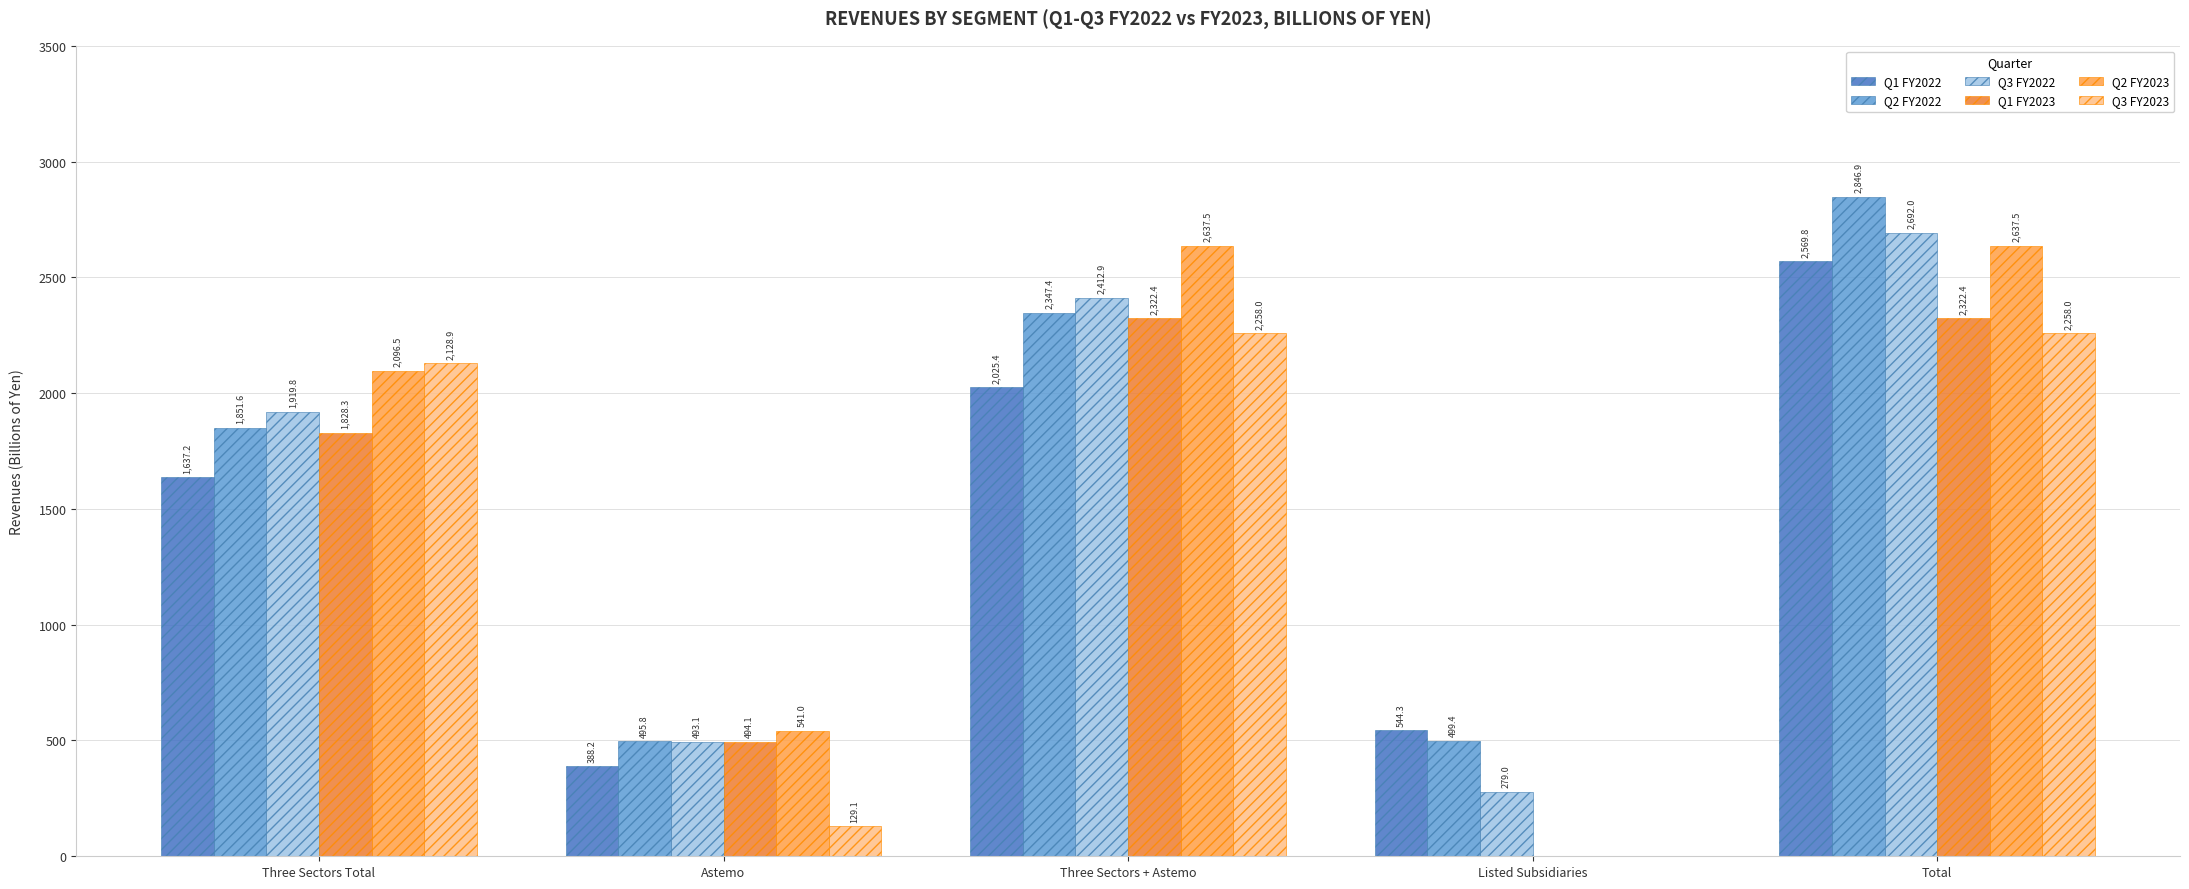

What is the sum of all Q3 FY2022 values?

7796.8